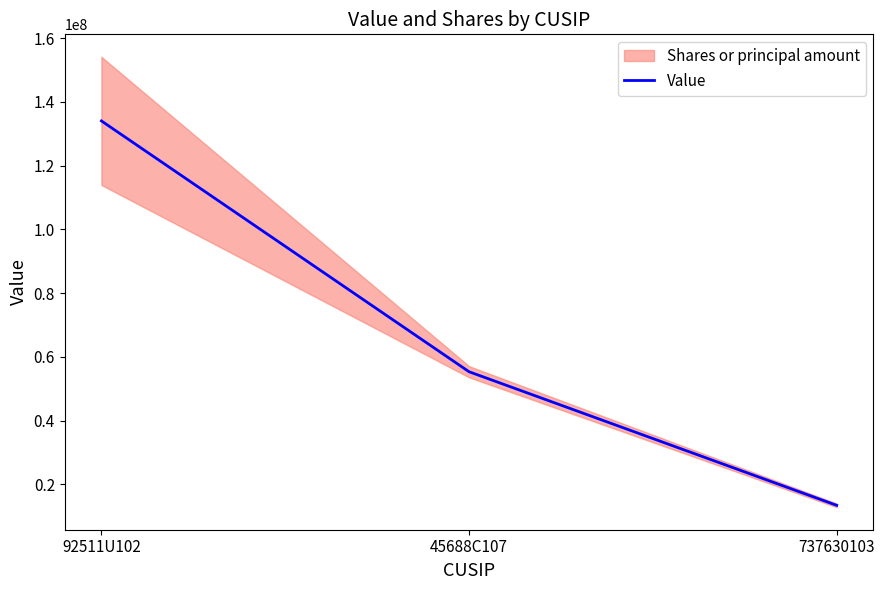

What is the label of the 1st point from the left?

92511U102